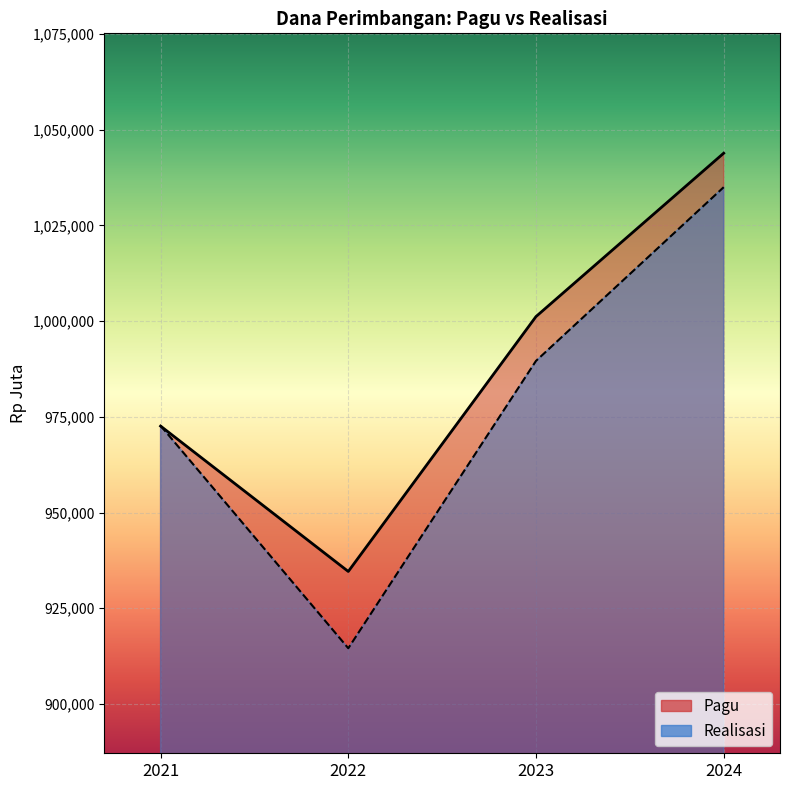

True or false: Pagu has a value of 1456811.1 at 2021.

False